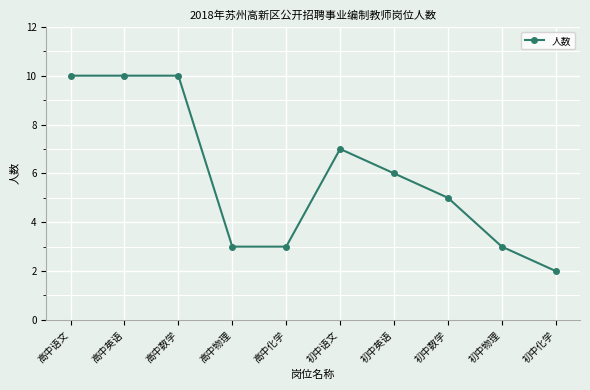

Approximately how many times larger is the value at 初中化学 compared to 高中英语?

0.2